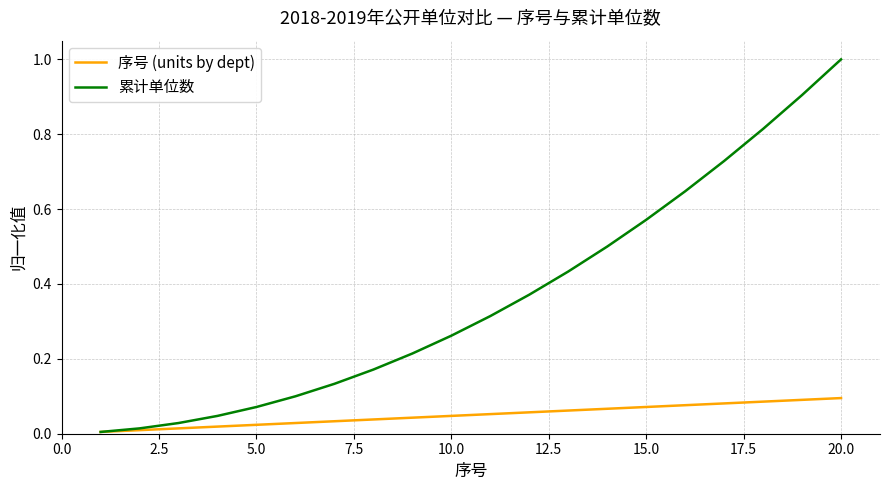

Which series has the largest range (max minus min)?

累计单位数